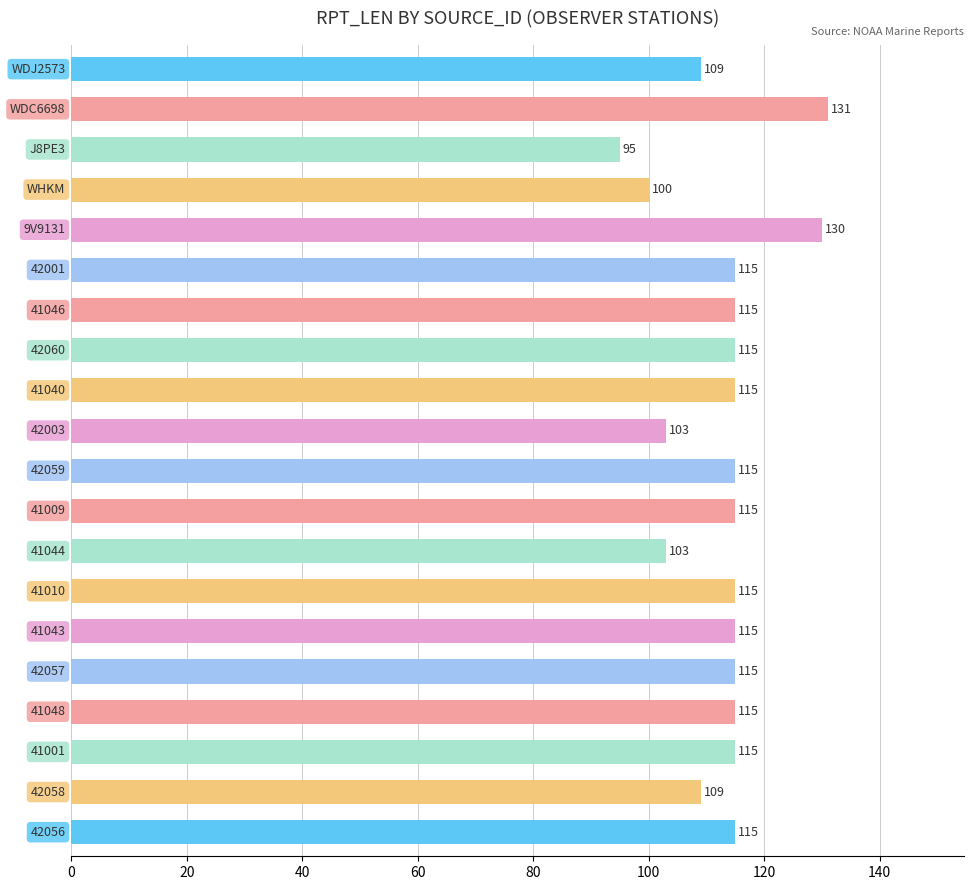

What is the greatest value displayed?

131